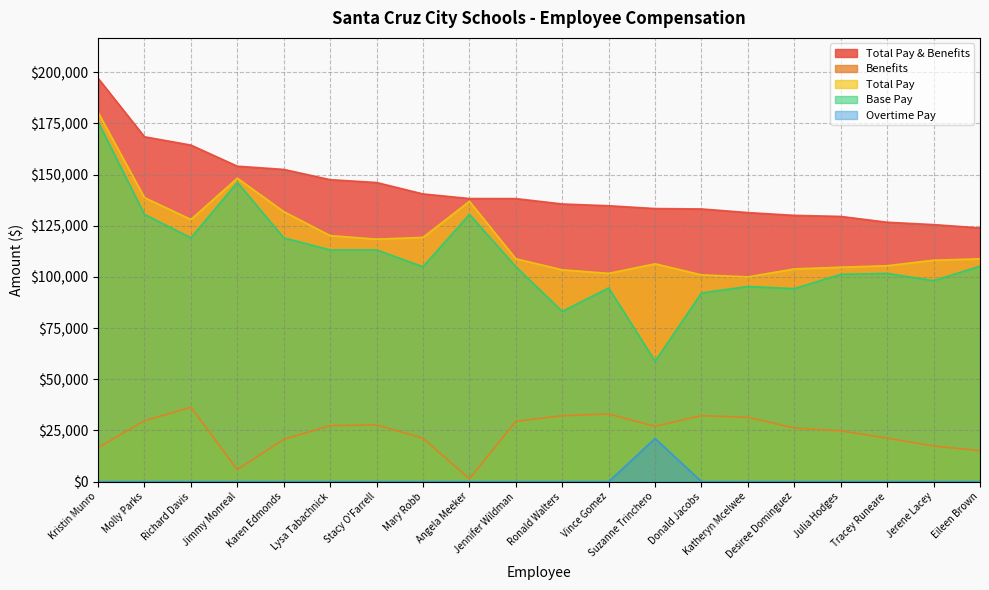

What is the difference between the Benefits values at Mary Robb and Jennifer Wildman?

8194.5